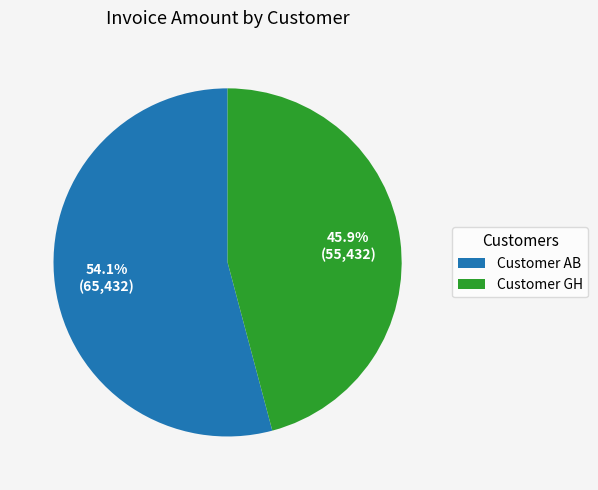

What percentage is the Customer GH slice, to the nearest percent?

46%